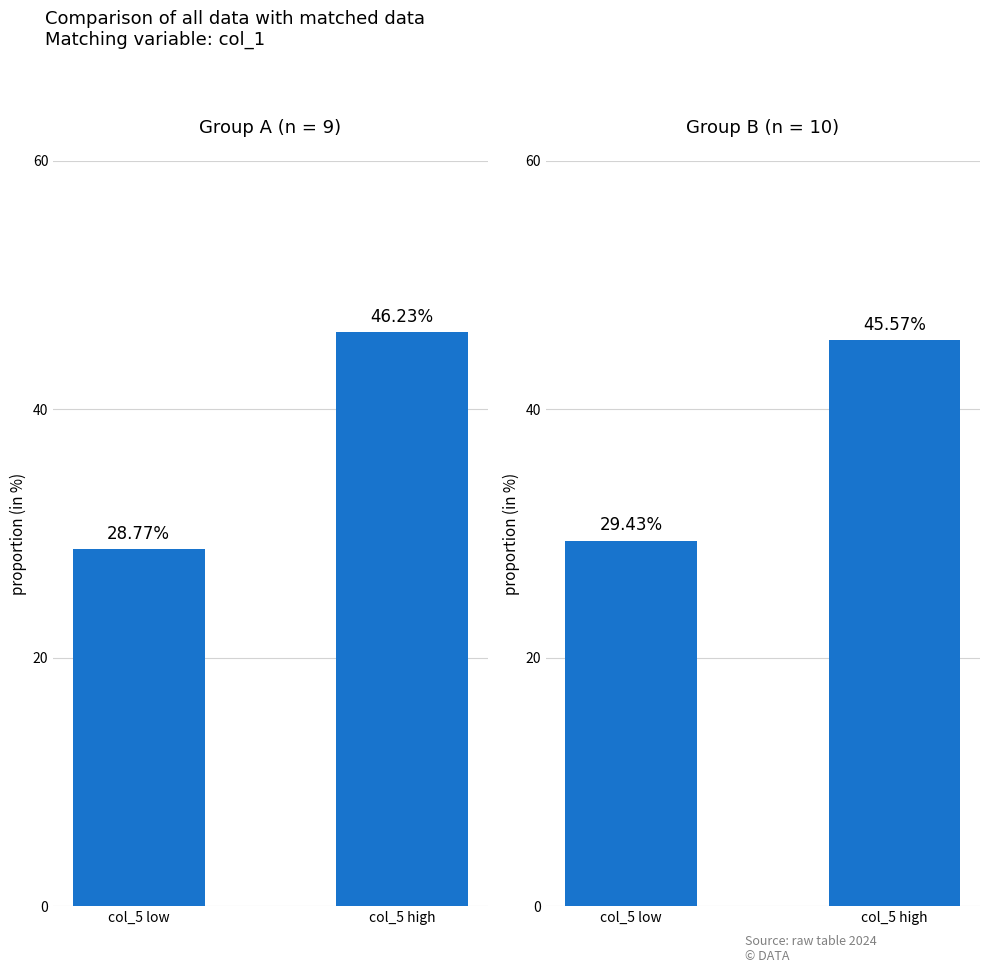

What is the average value?

37.5